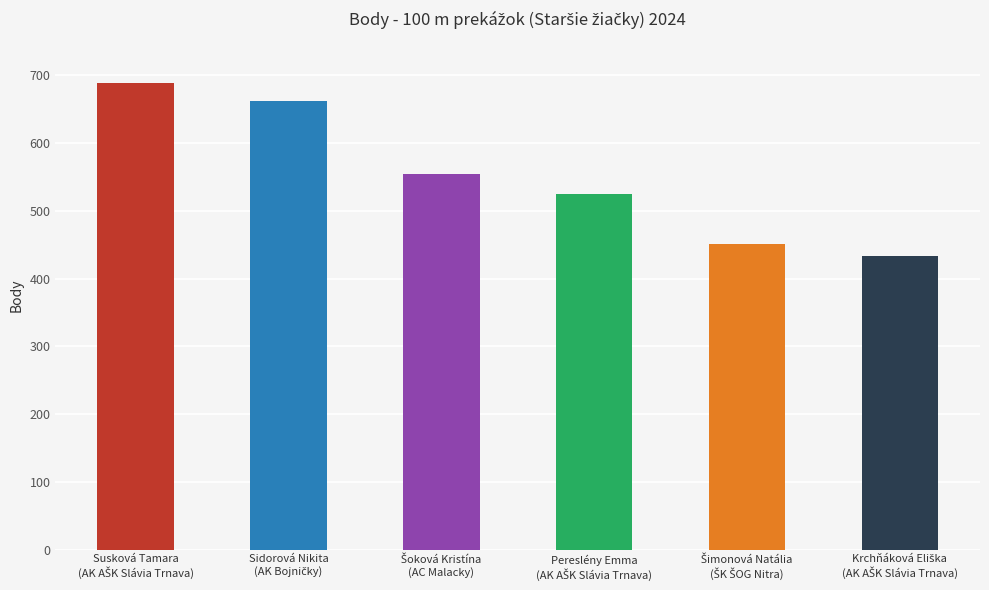

What is the approximate value at Krchňáková Eliška
(AK AŠK Slávia Trnava), to the nearest 5?

435